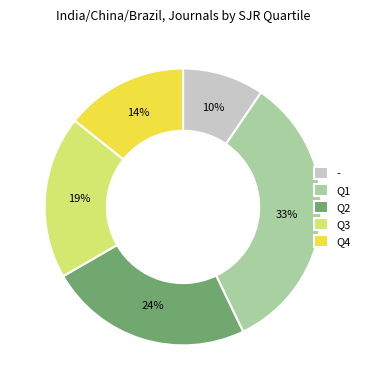

What is the ratio of the value at - to the value at Q1?

0.3